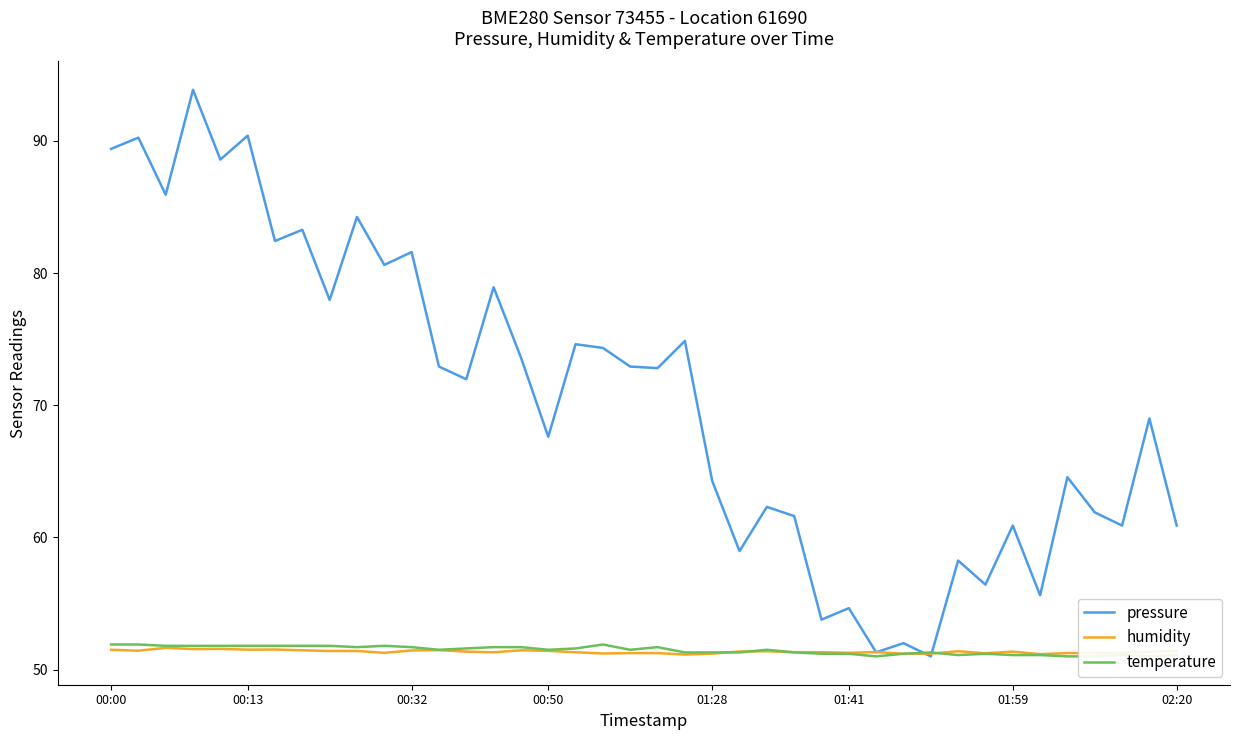

Is the value of temperature at 34 greater than the value of humidity at 36?

No